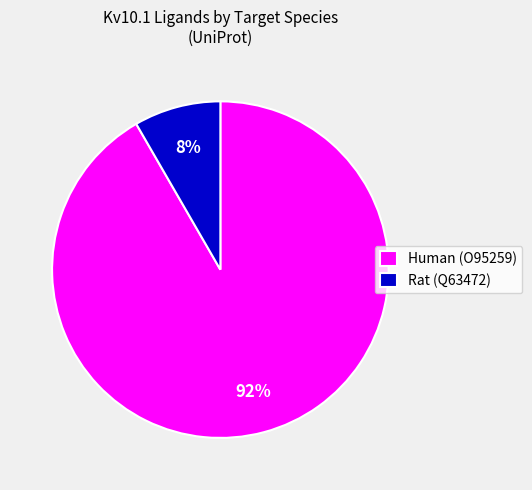

True or false: Human (O95259) accounts for 82% of the total.

False